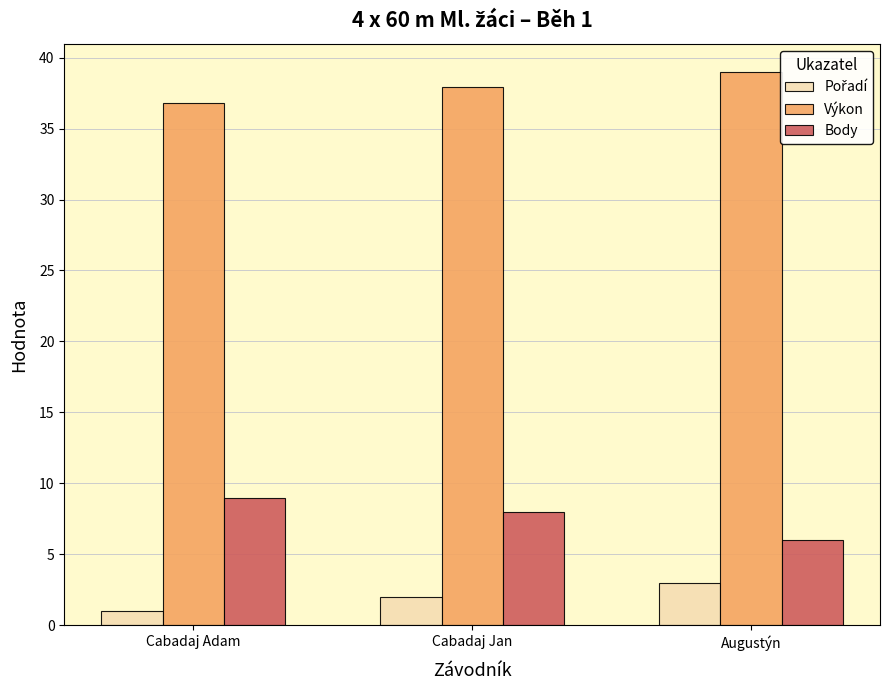

What is the value of the Body bar at the 3rd from the left?

6.0